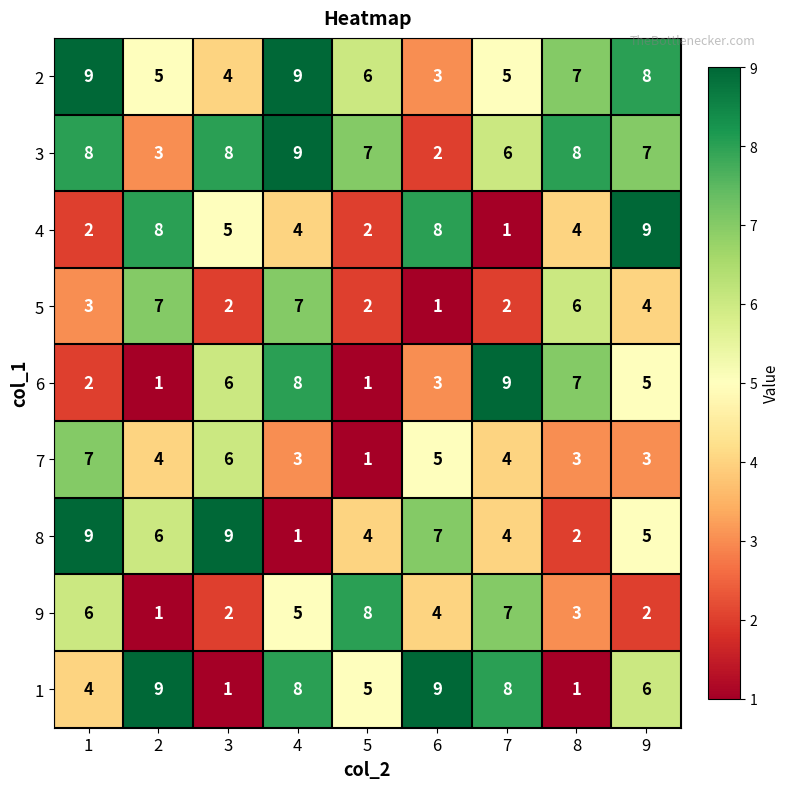

How many values in the 1 series are below 6?

4